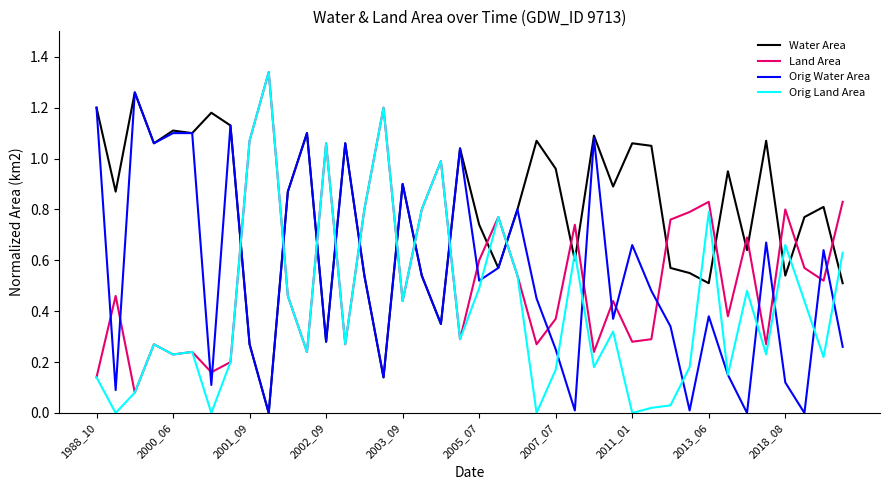

How many lines are shown in the chart?

4